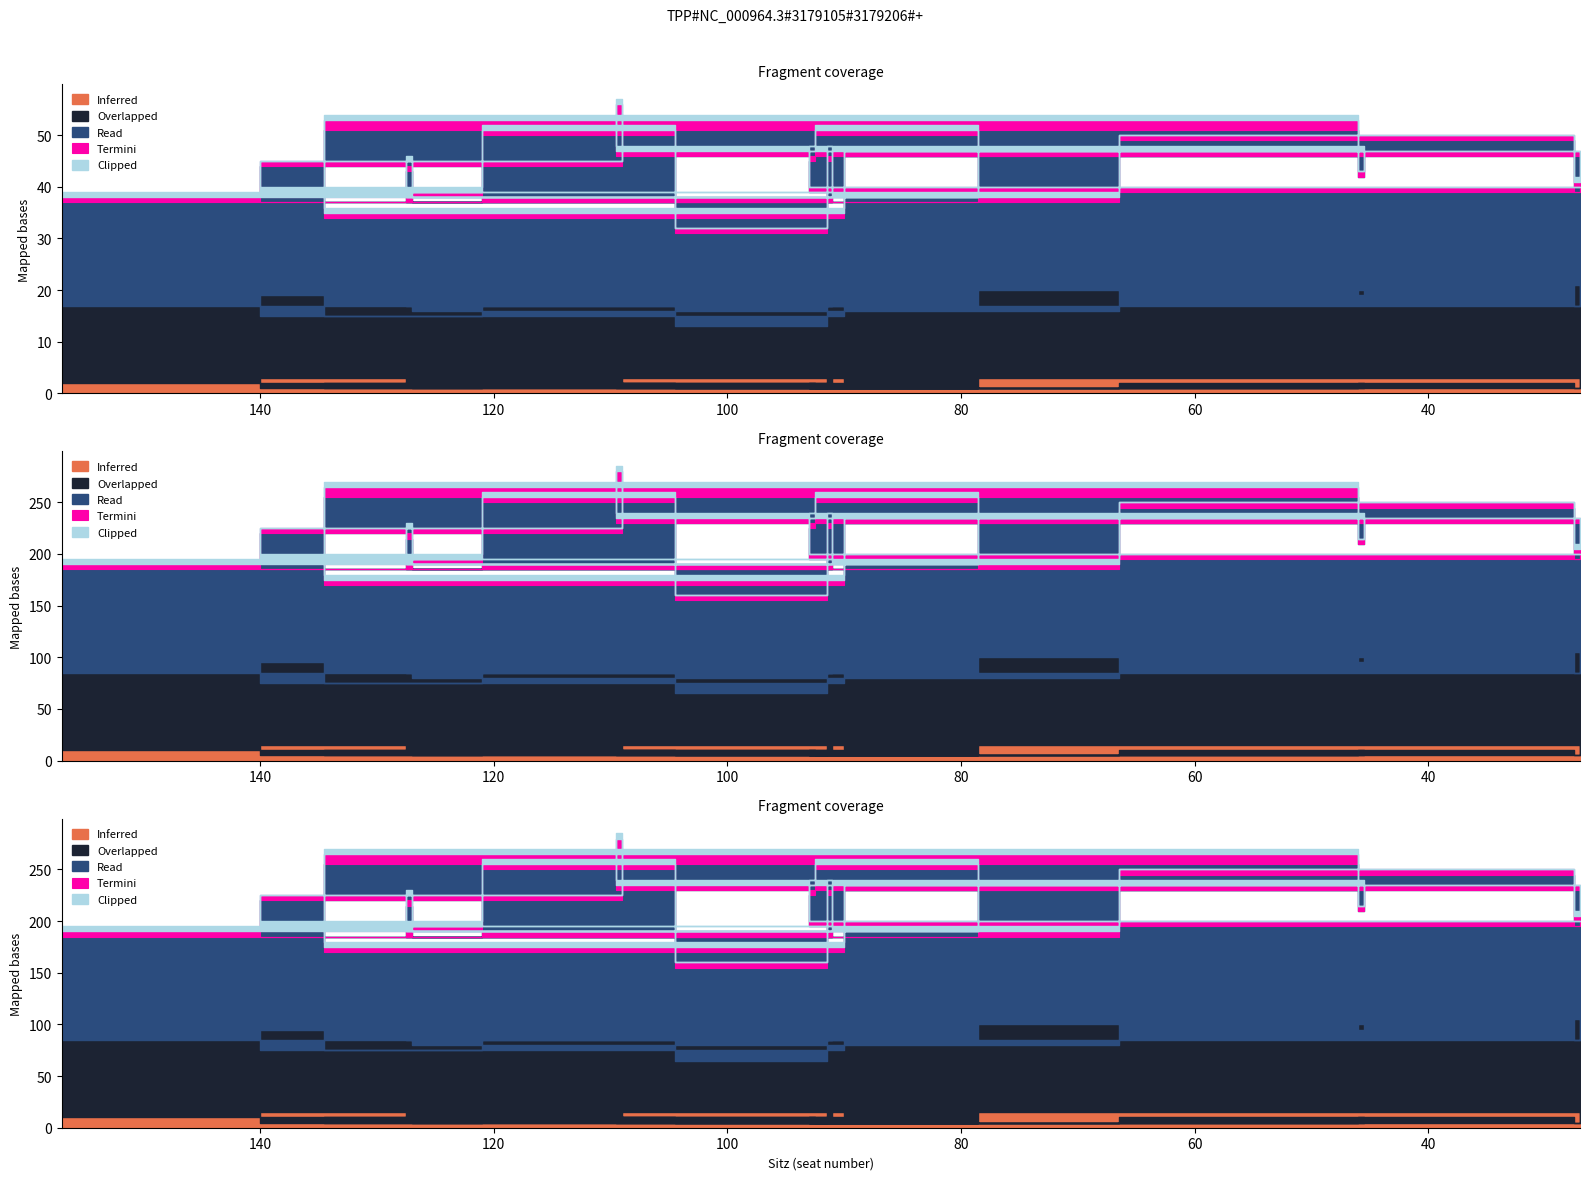

What is the lowest value of the Read series?

18